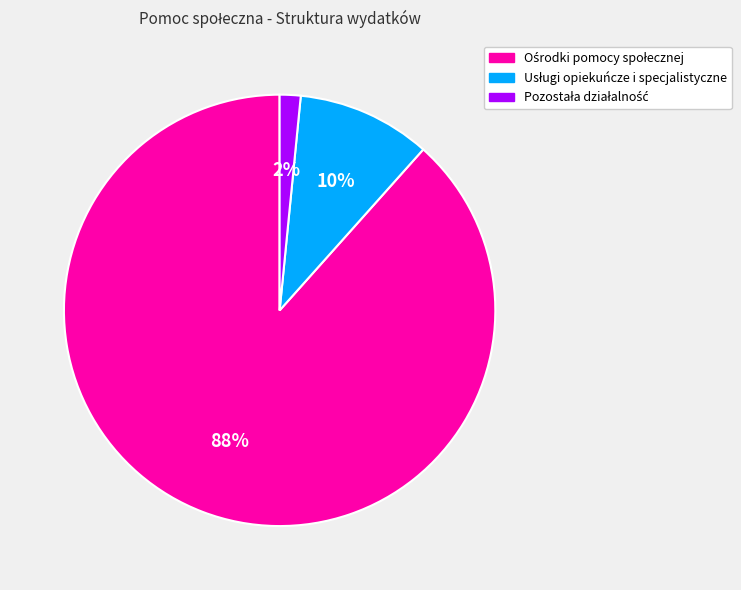

Is there any slice that represents more than half of the pie?

Yes